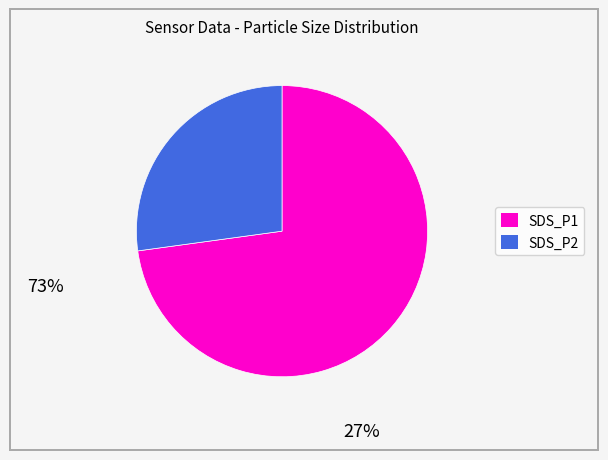

Combined, do SDS_P1 and SDS_P2 account for over 50%?

Yes